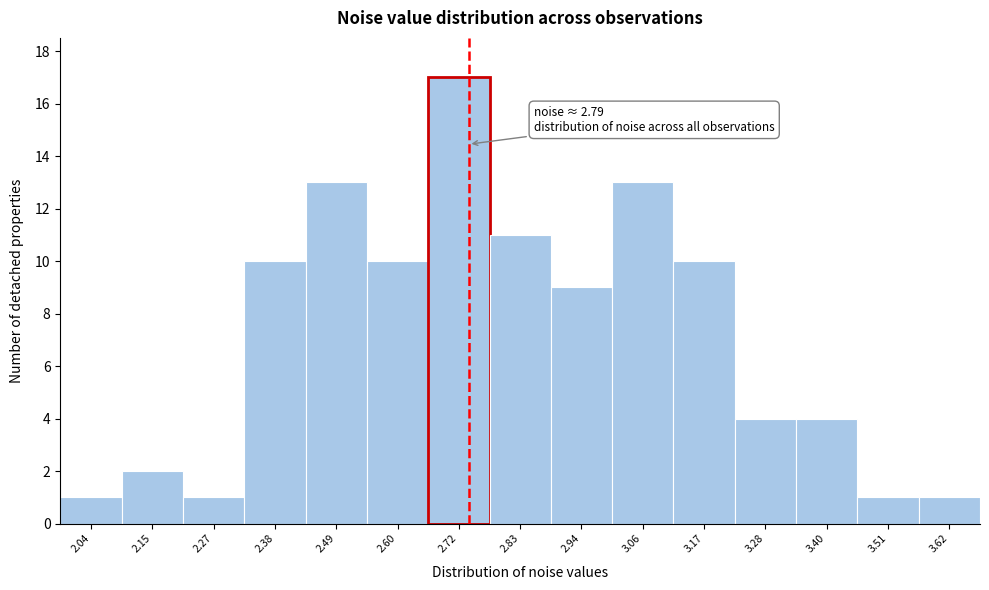

Reading left to right, what are all the values shown in this chart?

1	2	1	10	13	10	17	11	9	13	10	4	4	1	1